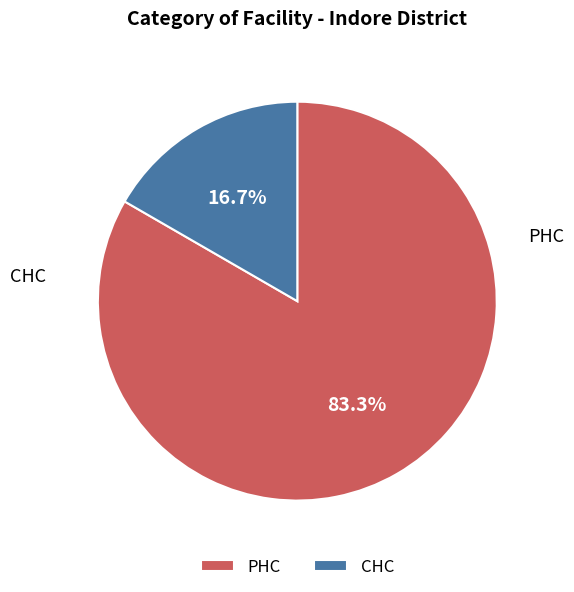

Which category has the biggest portion of the pie?

PHC